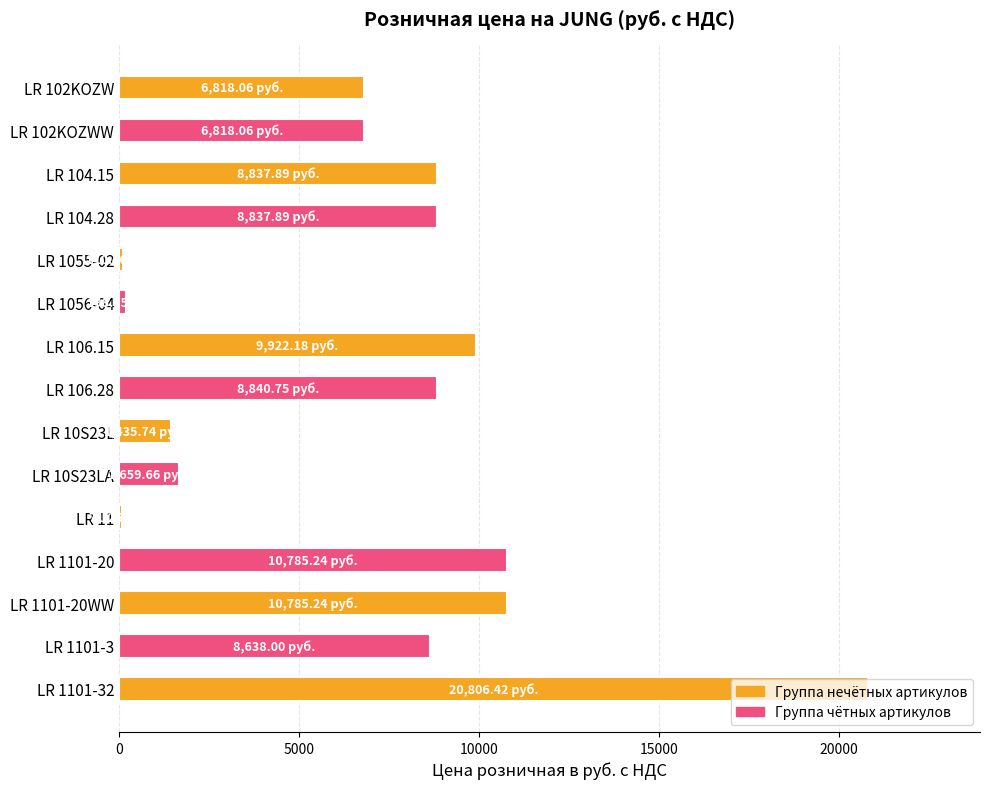

What is the sum of all values?

104565.5